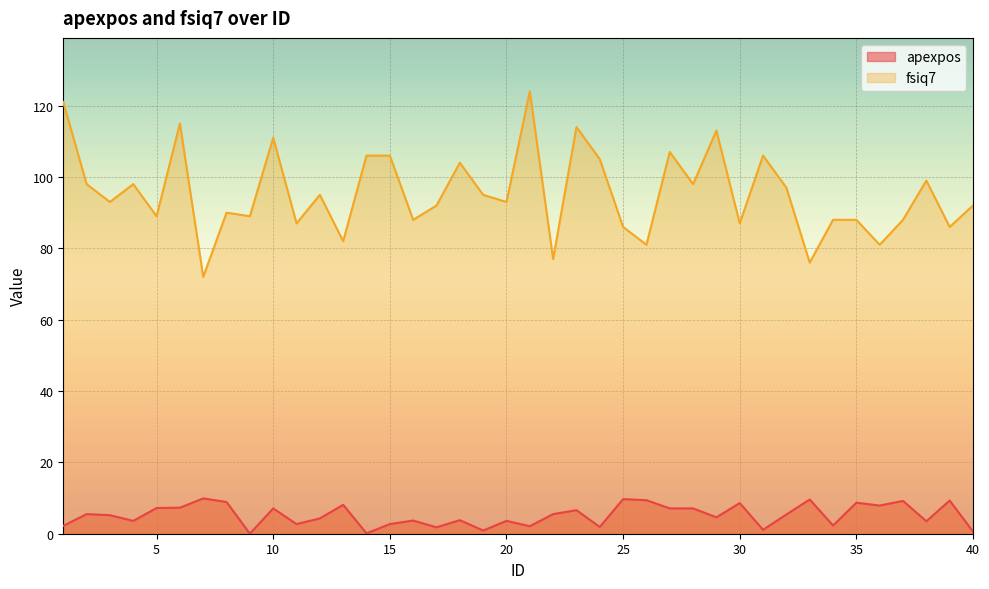

Reading right to left, list all the values displayed in this chart.

apexpos: 0.6	9.3	3.5	9.2	7.9	8.7	2.3	9.6	5.4	1.1	8.6	4.6	7.1	7.1	9.4	9.7	1.9	6.6	5.5	2.1	3.6	0.9	3.8	1.8	3.7	2.7	0.1	8.1	4.3	2.7	7.1	0.0	8.9	9.9	7.3	7.2	3.6	5.2	5.5	2.2
fsiq7: 92.0	86.0	99.0	88.0	81.0	88.0	88.0	76.0	97.0	106.0	87.0	113.0	98.0	107.0	81.0	86.0	105.0	114.0	77.0	124.0	93.0	95.0	104.0	92.0	88.0	106.0	106.0	82.0	95.0	87.0	111.0	89.0	90.0	72.0	115.0	89.0	98.0	93.0	98.0	121.0